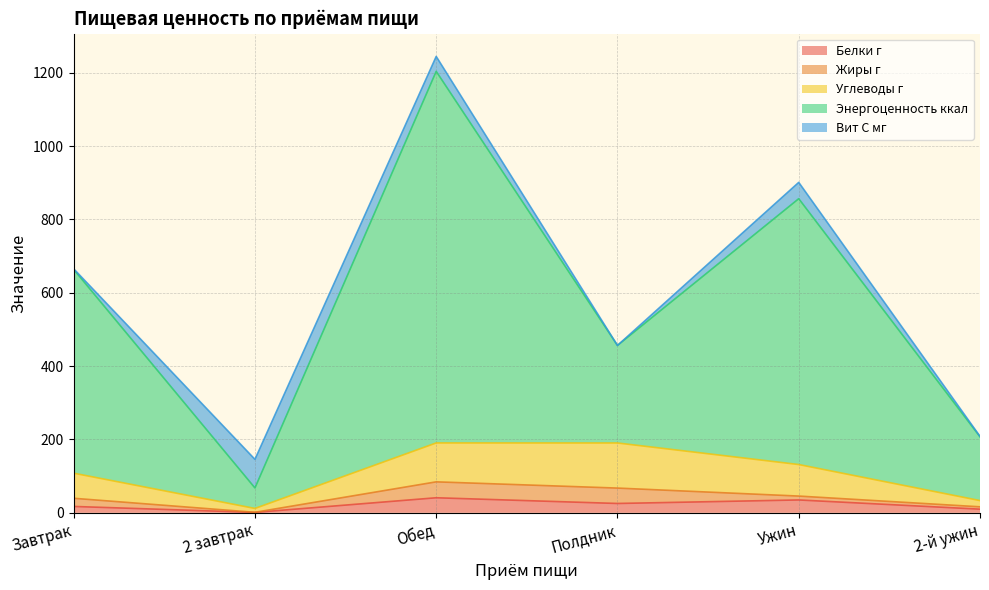

What is the label of the 3rd point from the right?

Полдник